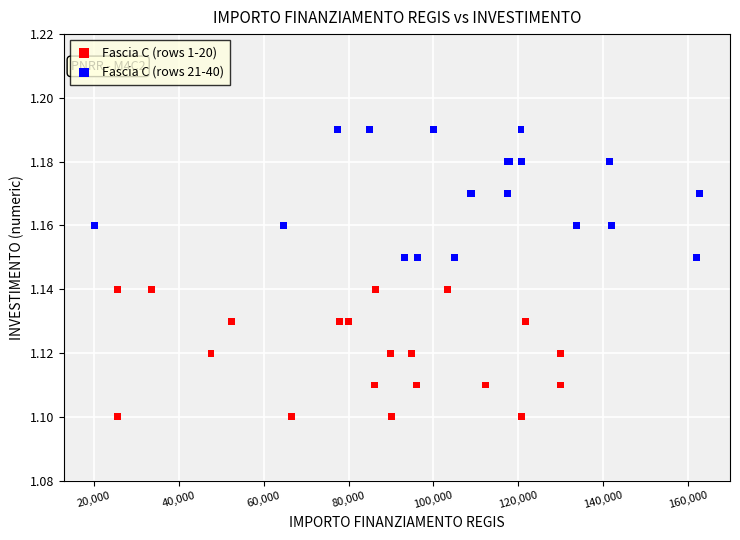

Which series contains the highest Y value?

Fascia C (rows 21-40)